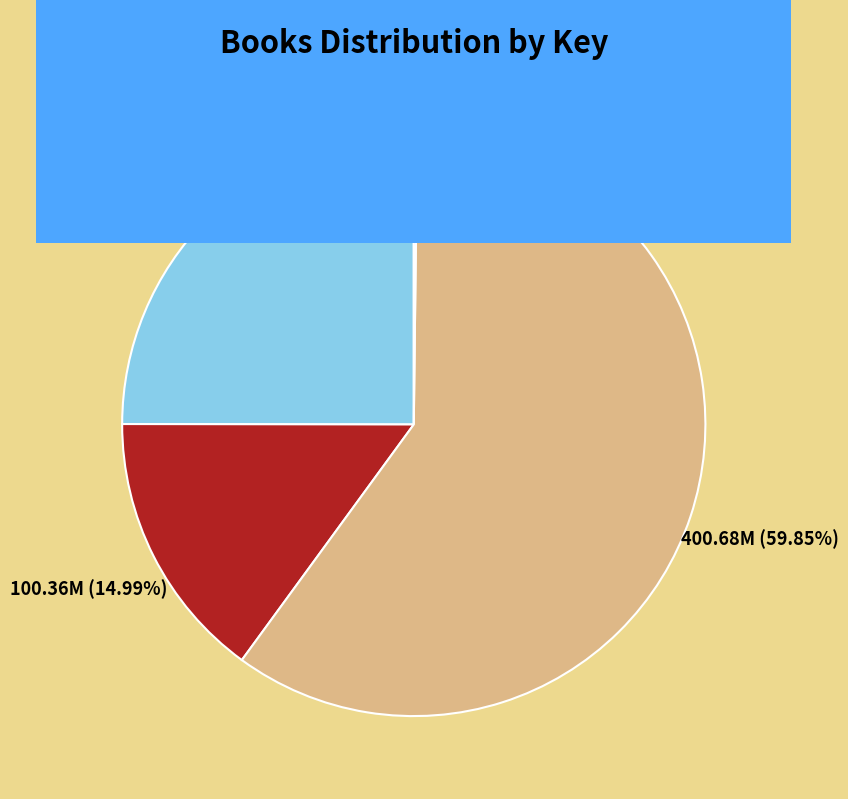

To the nearest percent, what is the difference between the largest and smallest slice percentages?

60%